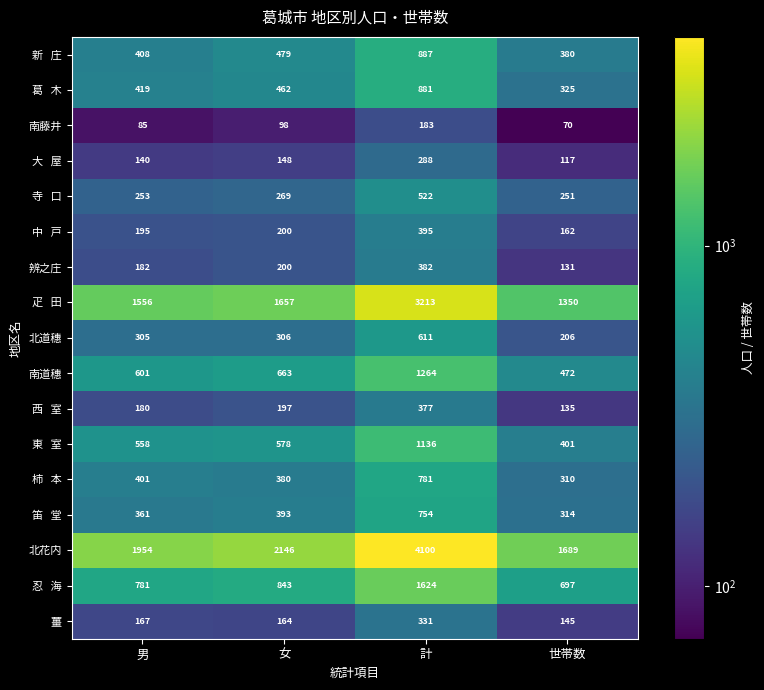

What is the difference between the maximum and minimum values in the 辨之庄 series?

251